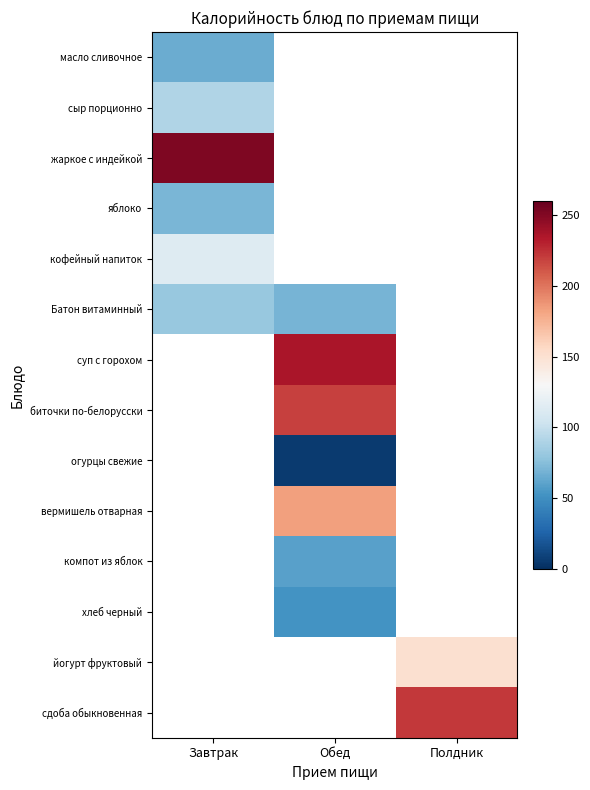

How many positive values does the биточки по-белорусски series have?

1